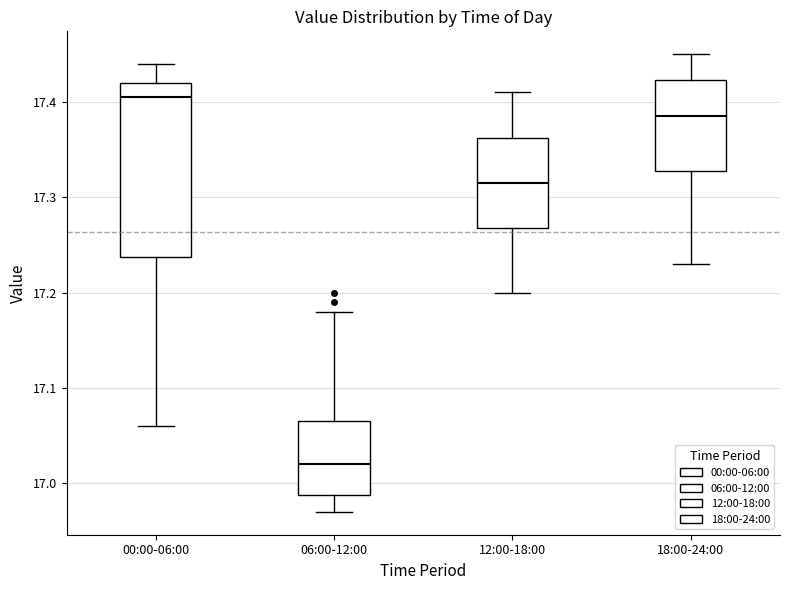

Which box has the lowest median line?

06:00-12:00